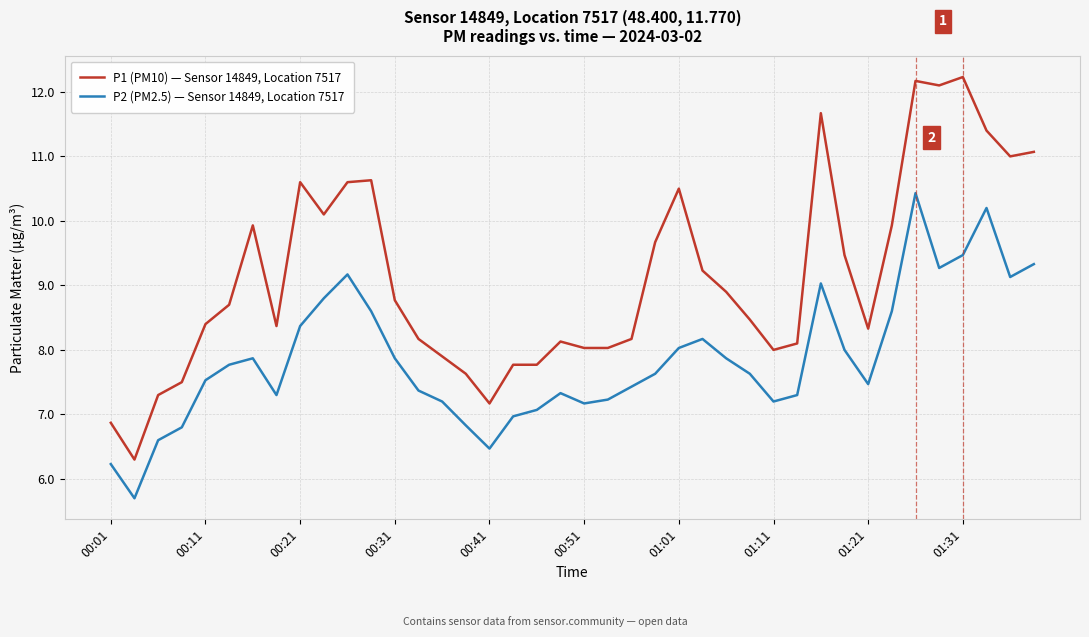

True or false: P2 (PM2.5) — Sensor 14849, Location 7517 and P1 (PM10) — Sensor 14849, Location 7517 intersect in this chart.

False